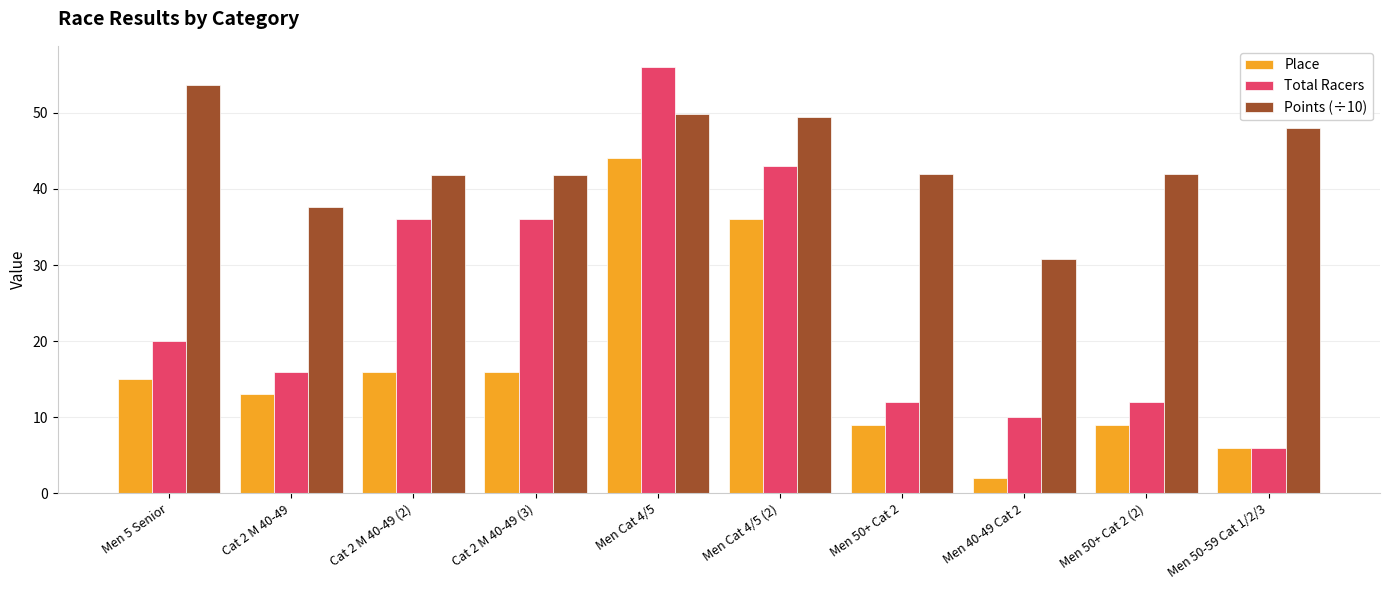

The Points (÷10) series shows 49.9 at Men Cat 4/5. True or false?

True